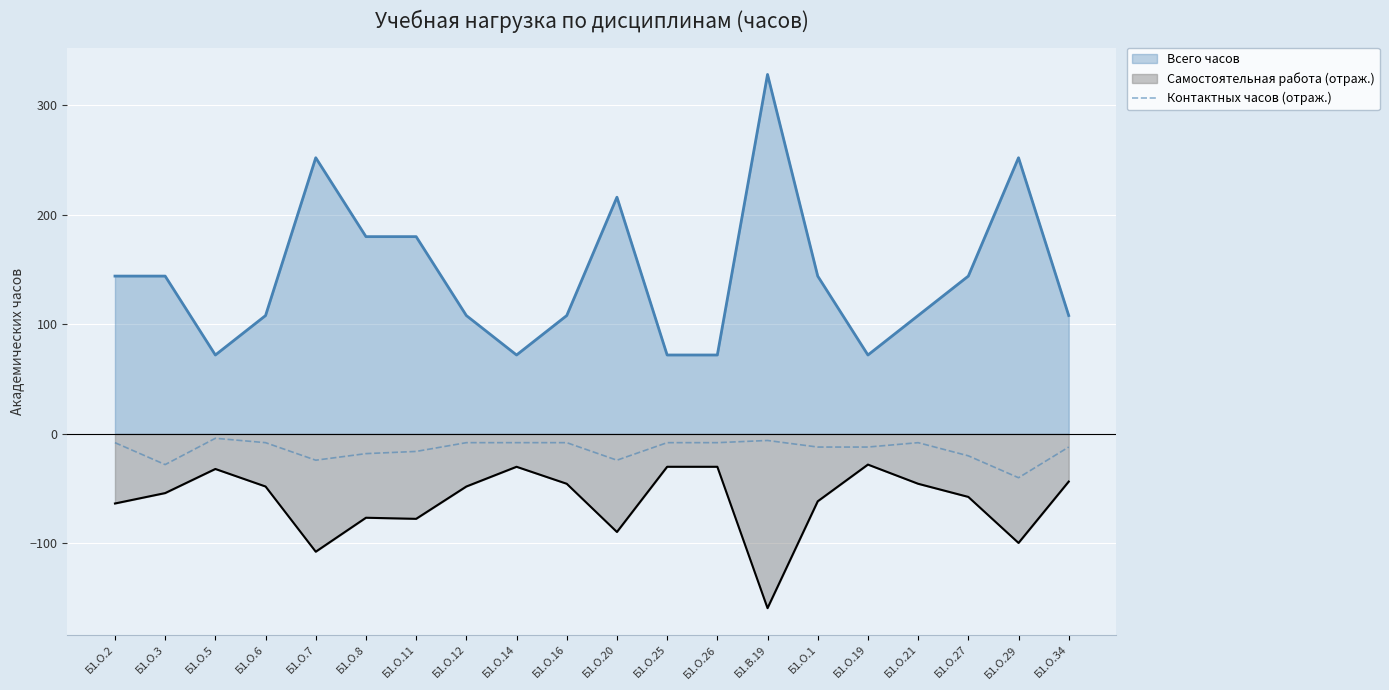

What is the greatest value displayed?

328.0